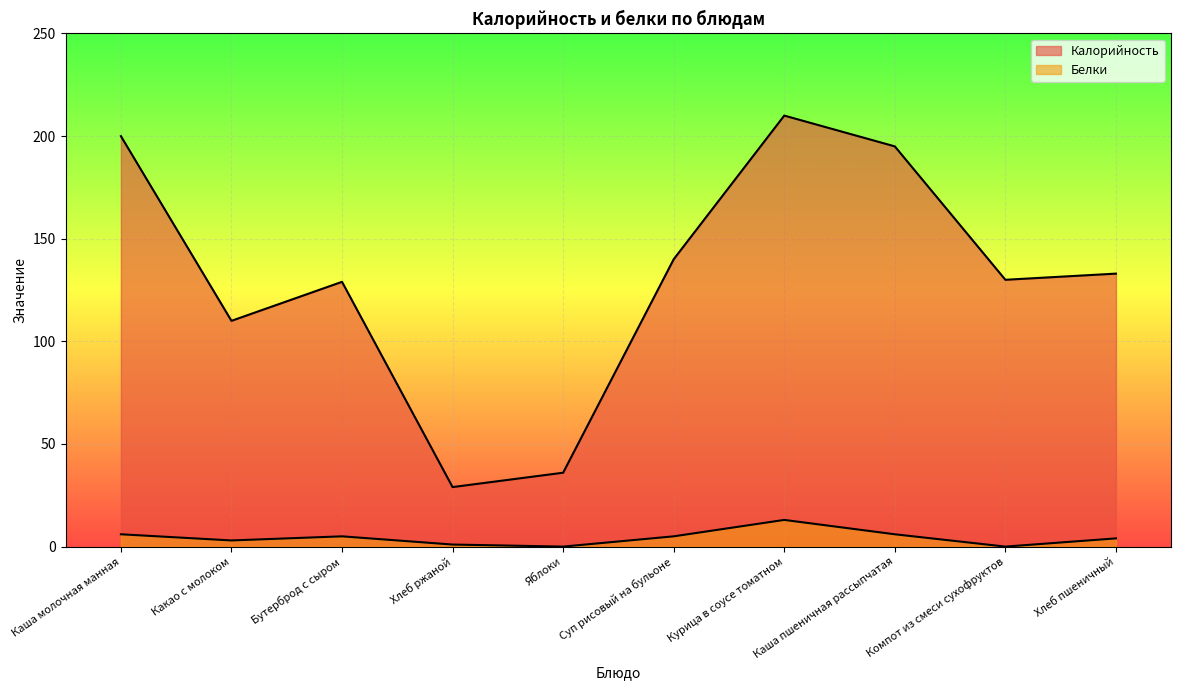

Which category has the highest value in the Калорийность series?

Курица в соусе томатном